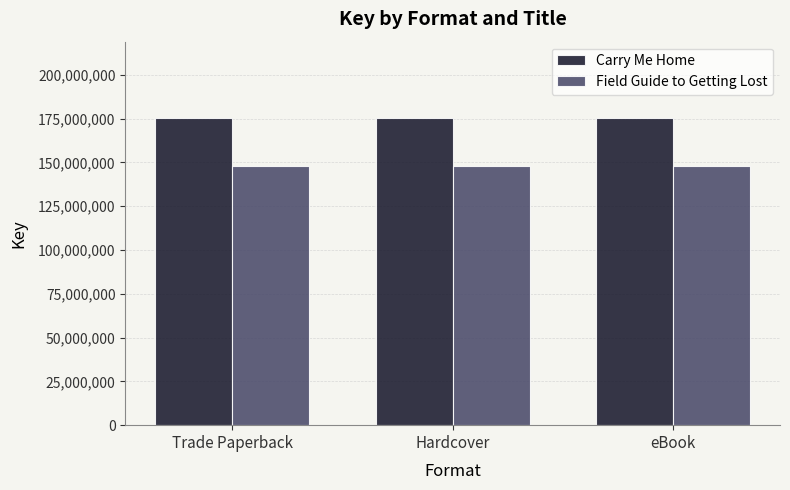

What position from the left is Hardcover?

2